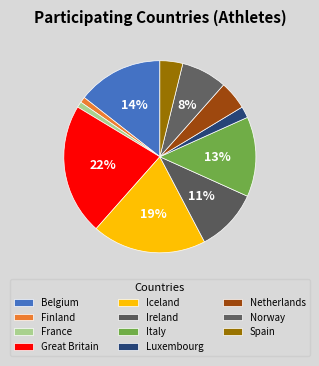

What is the change in value from Finland to Iceland?

+19